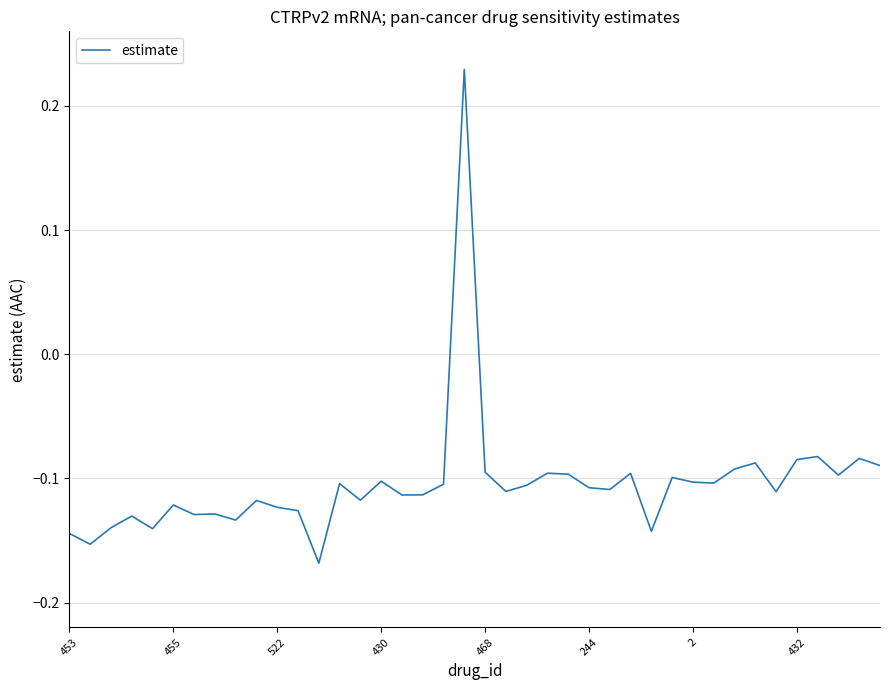

What is the sum of all values?

-4.2